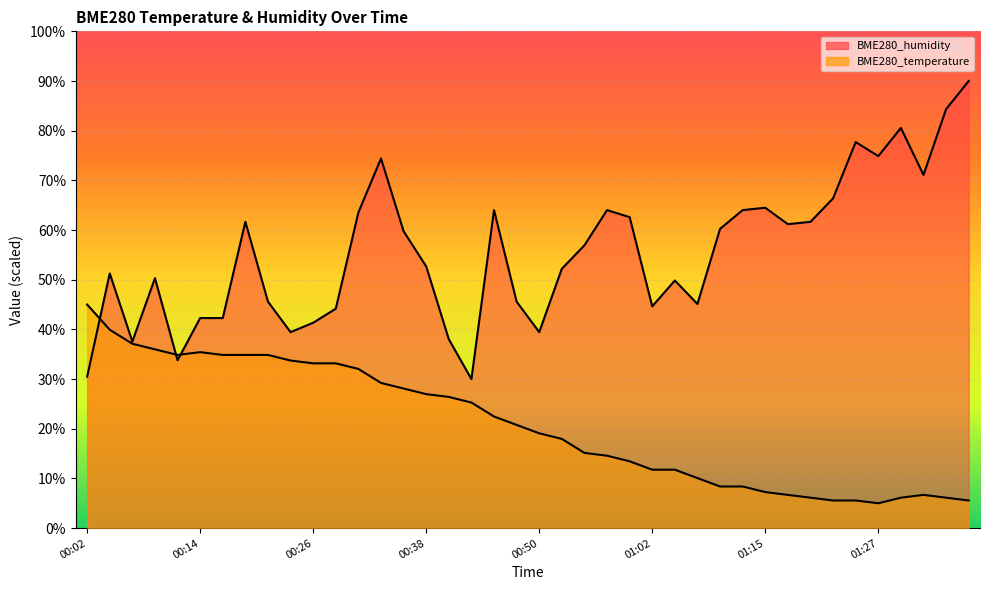

True or false: BME280_temperature has more than 0 interior local peaks.

True